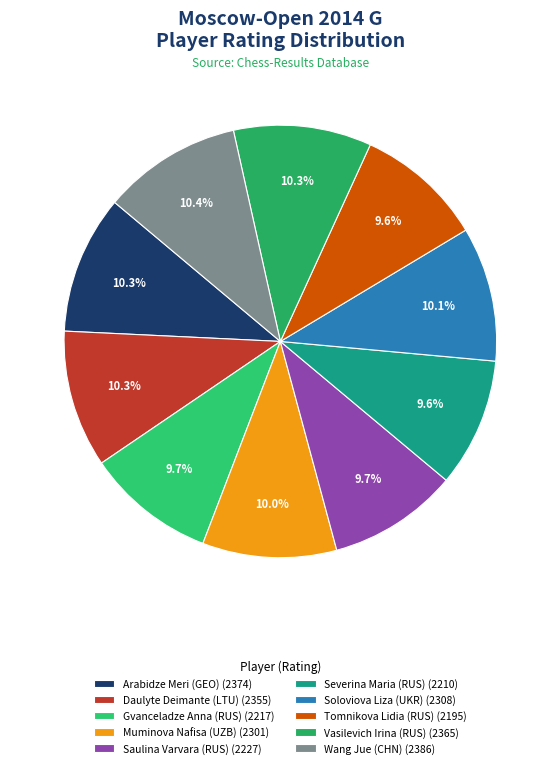

Is it true that Gvanceladze Anna (RUS) is 10% of the pie?

True